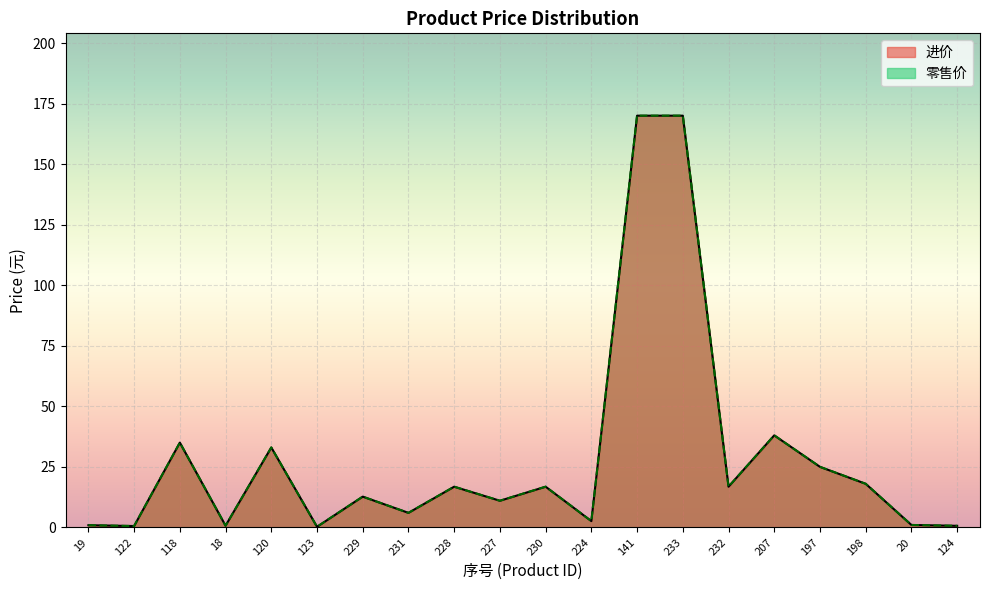

What is the highest value of the 零售价 series?

170.0